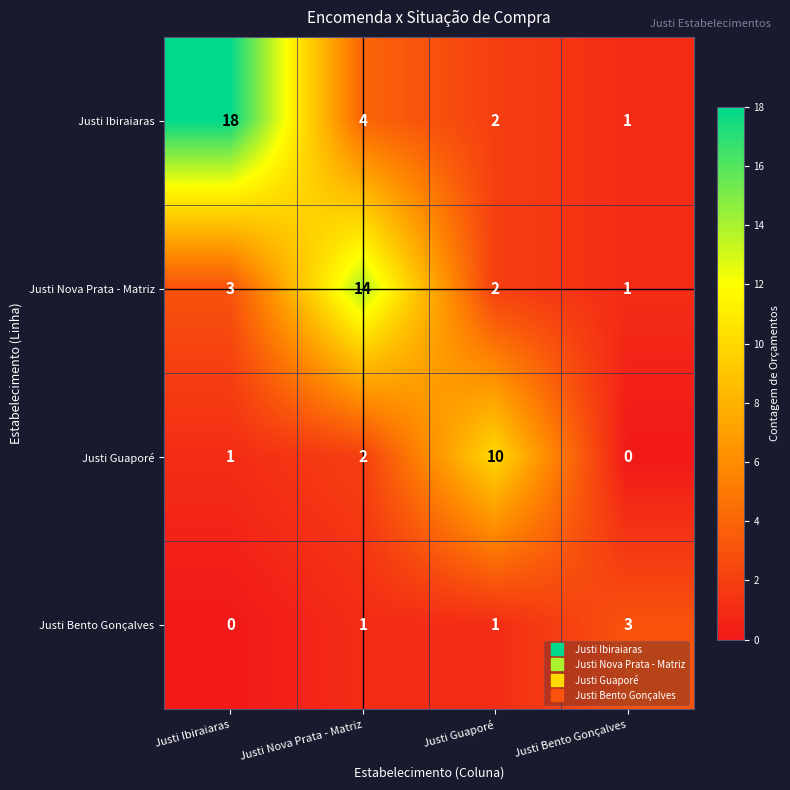

What is the sum of the Justi Ibiraiaras values at Justi Ibiraiaras and Justi Guaporé?

20